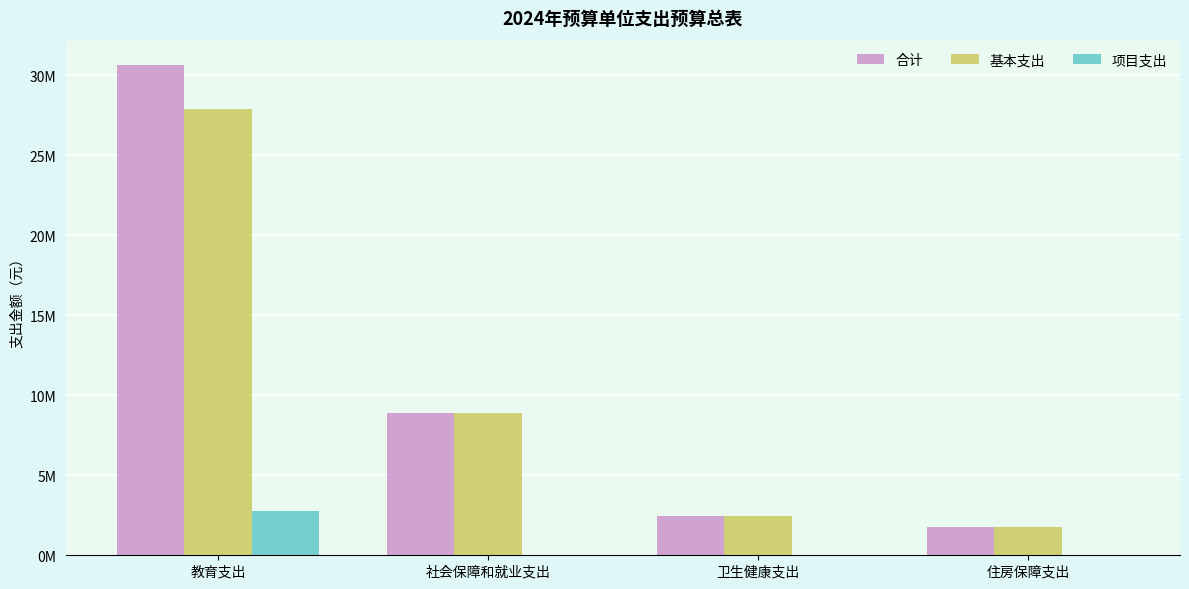

What is the sum of all 项目支出 values?

2750765.2